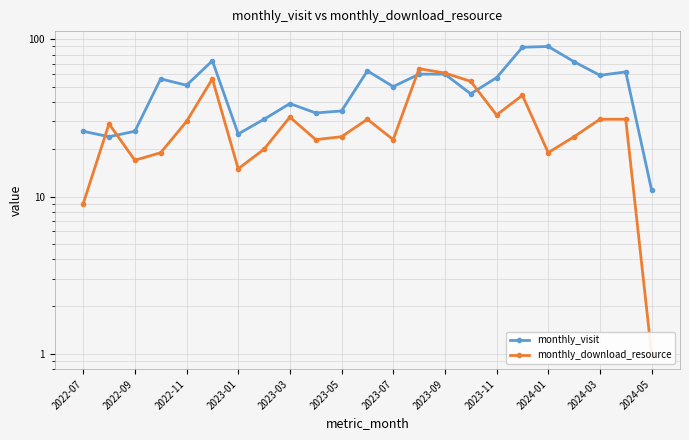

Reading left to right, list all the values displayed in this chart.

monthly_visit: 26	24	26	56	51	73	25	31	39	34	35	63	50	60	60	45	57	89	90	72	59	62	11
monthly_download_resource: 9	29	17	19	30	56	15	20	32	23	24	31	23	65	61	54	33	44	19	24	31	31	1